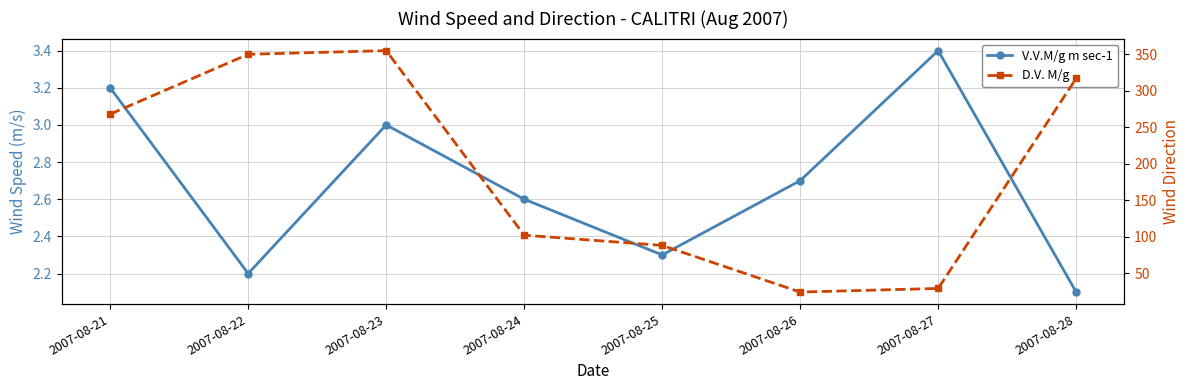

The V.V.M/g m sec-1 series shows 3.7 at 2007-08-25. True or false?

False